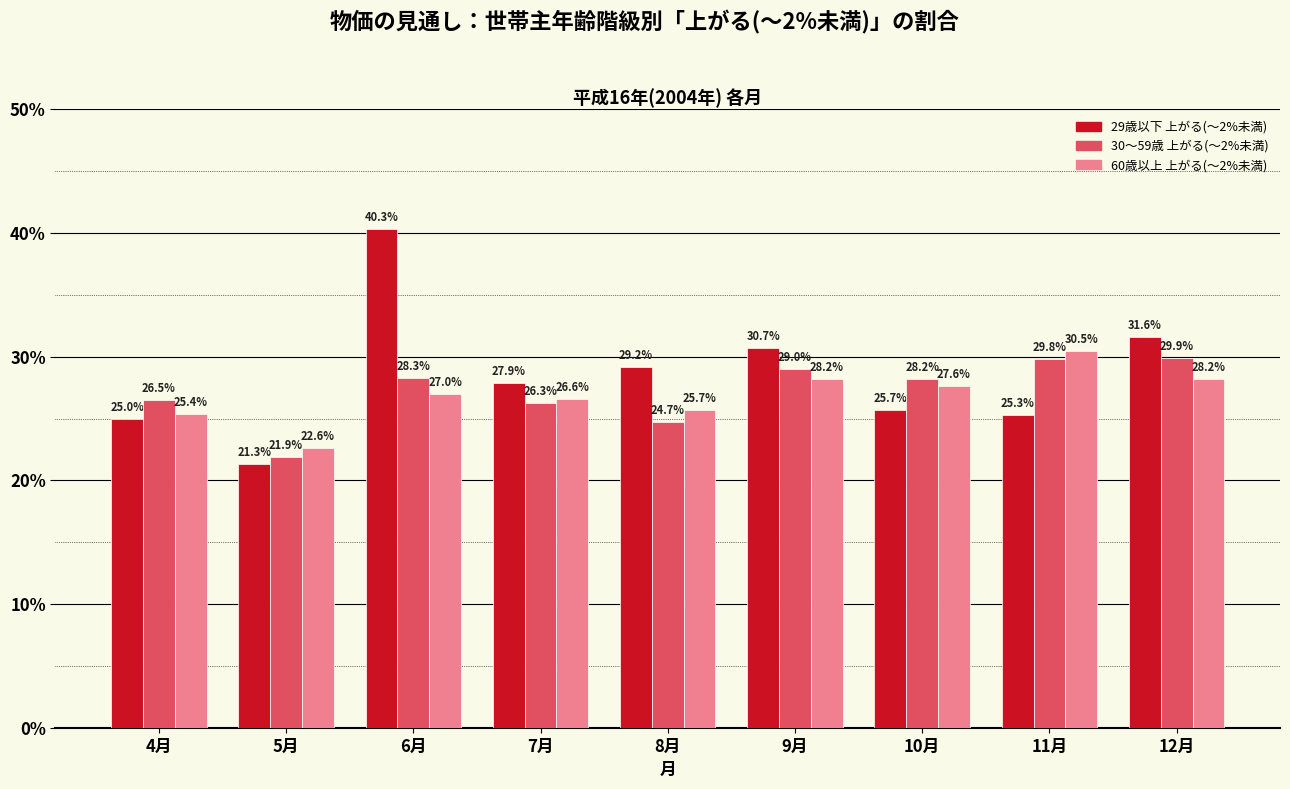

What is the value of the 60歳以上 上がる(～2%未満) bar at the 4th from the left?

26.6